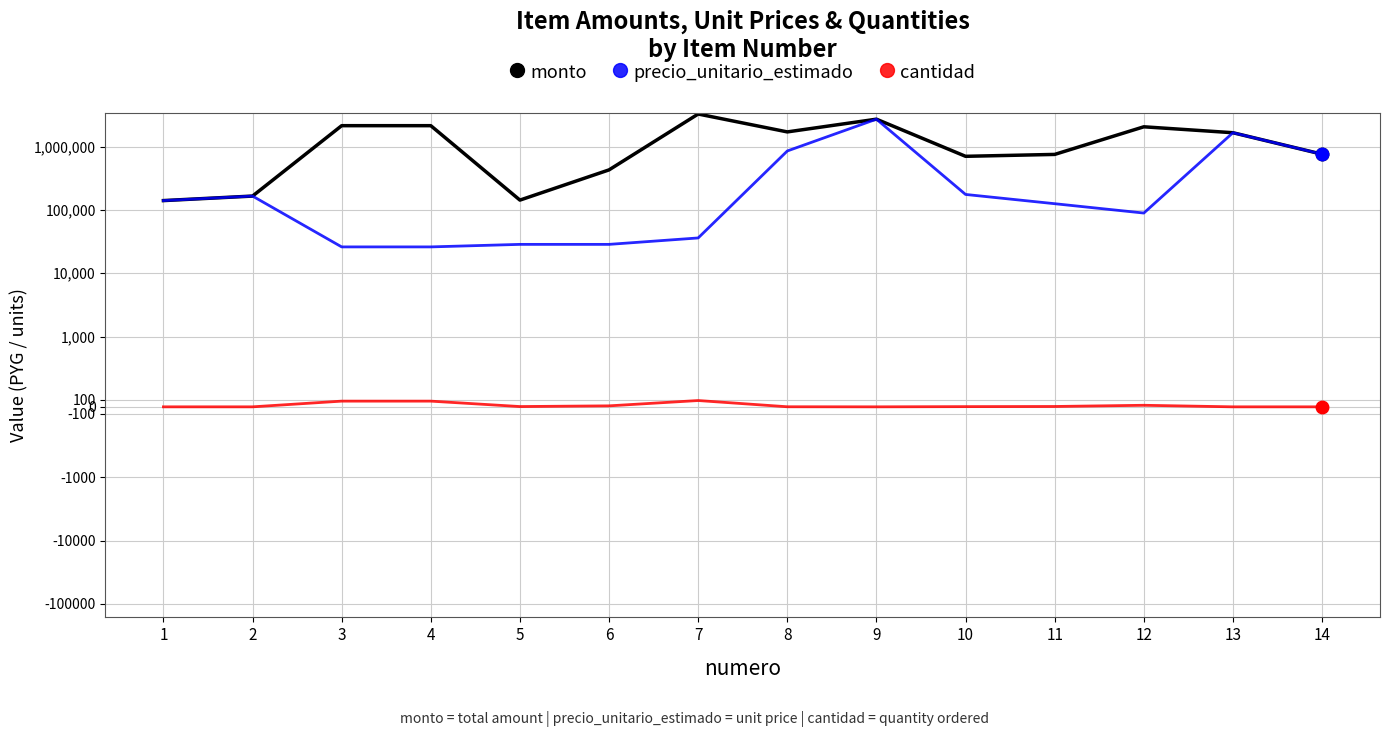

What is the lowest value of the precio_unitario_estimado series?

26000.0